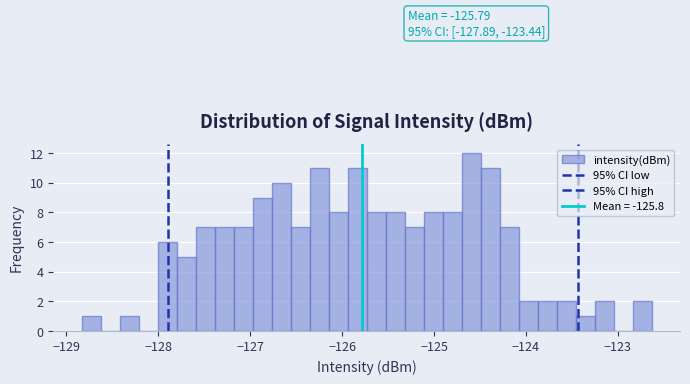

Read against the x-axis, roughly where is the centre of the tallest bar?

-124.6